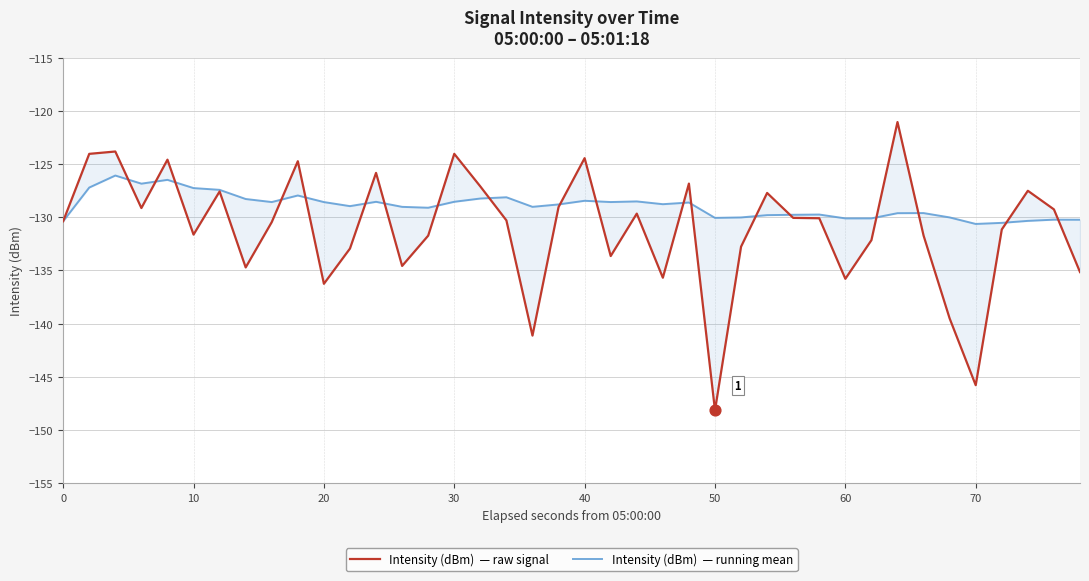

What are all the series names shown in the legend?

Intensity (dBm)  — raw signal, Intensity (dBm)  — running mean